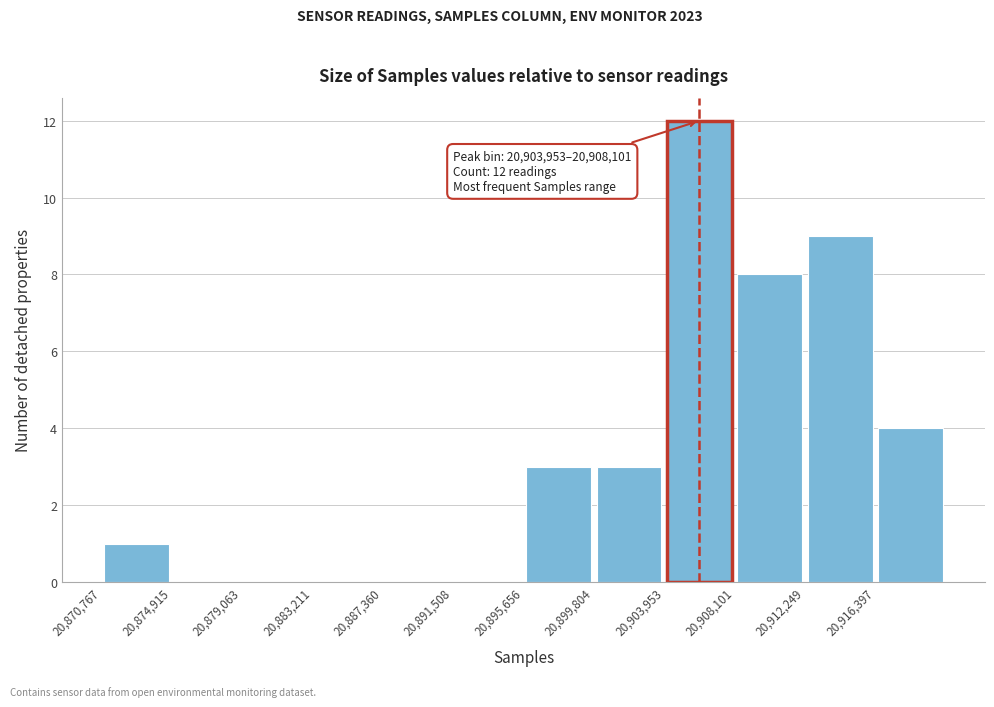

Which range on the x-axis has the tallest bar?

20904000 to 20908000